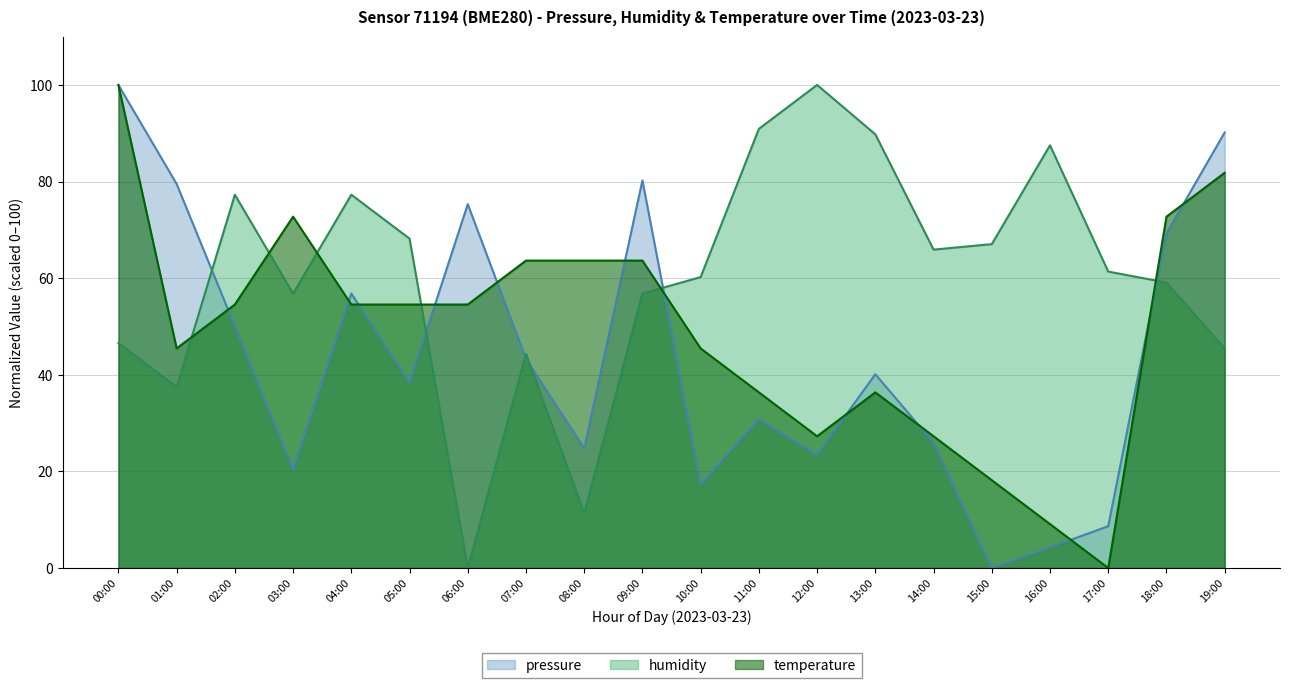

Which label corresponds to the smallest value in the chart?

15:00